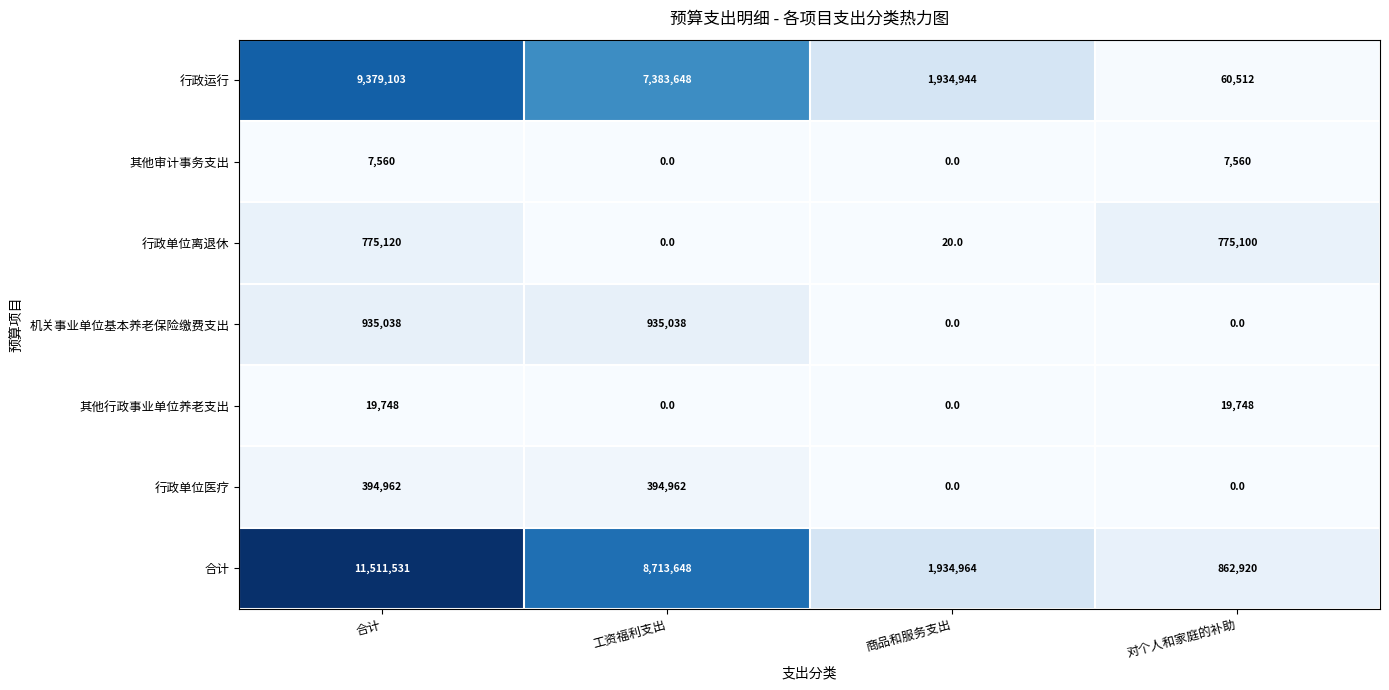

What is the difference between the maximum and minimum values in the 行政运行 series?

9318591